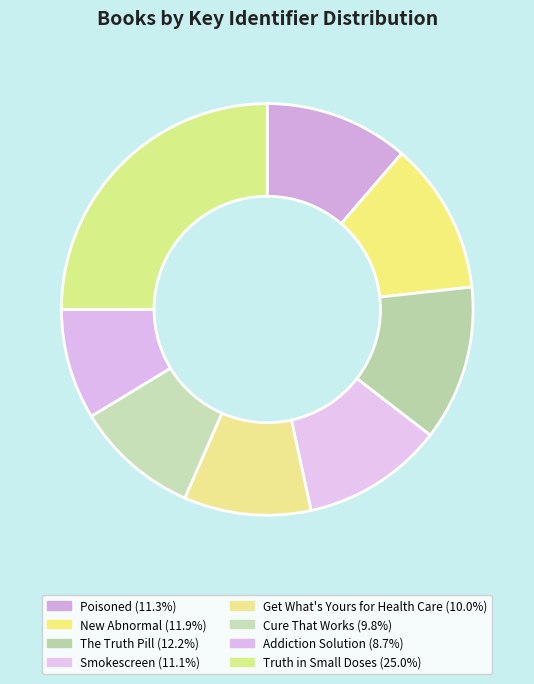

To the nearest percent, what is the difference between the largest and smallest slice percentages?

16%